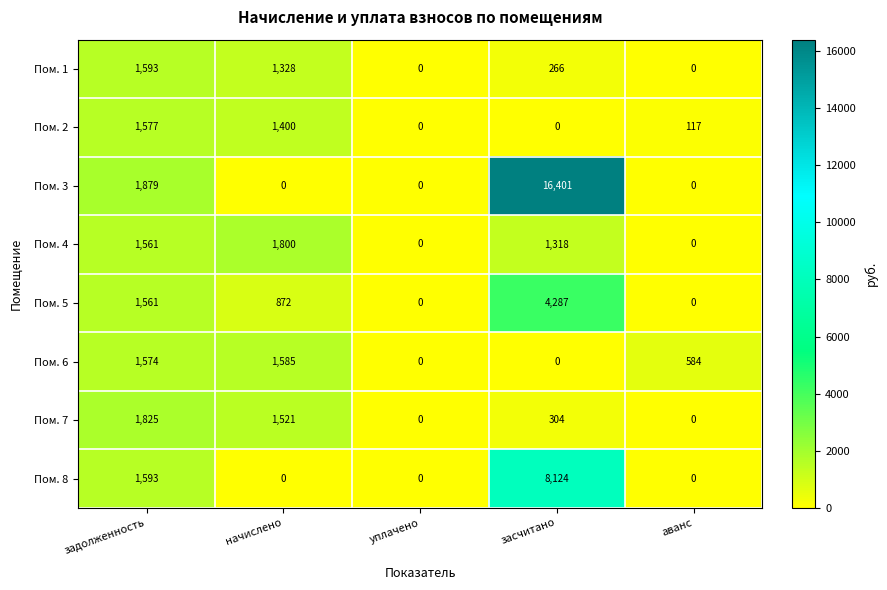

How many series are shown in this chart?

8